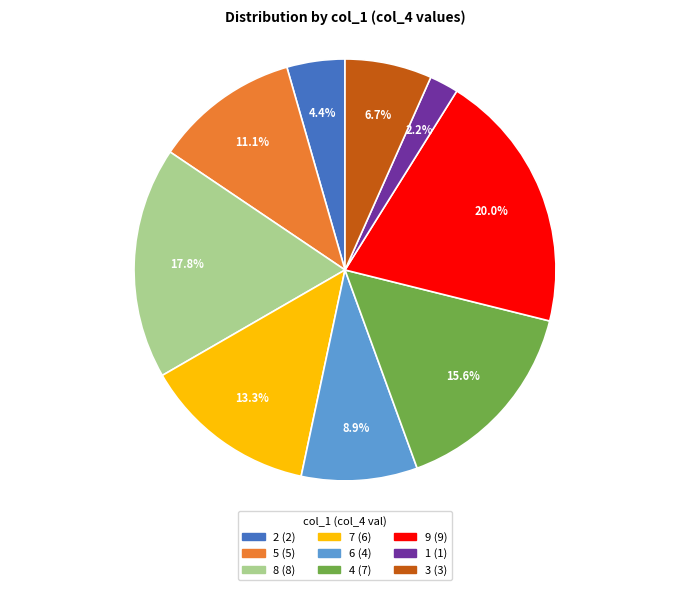

True or false: 6 accounts for 1% of the total.

False